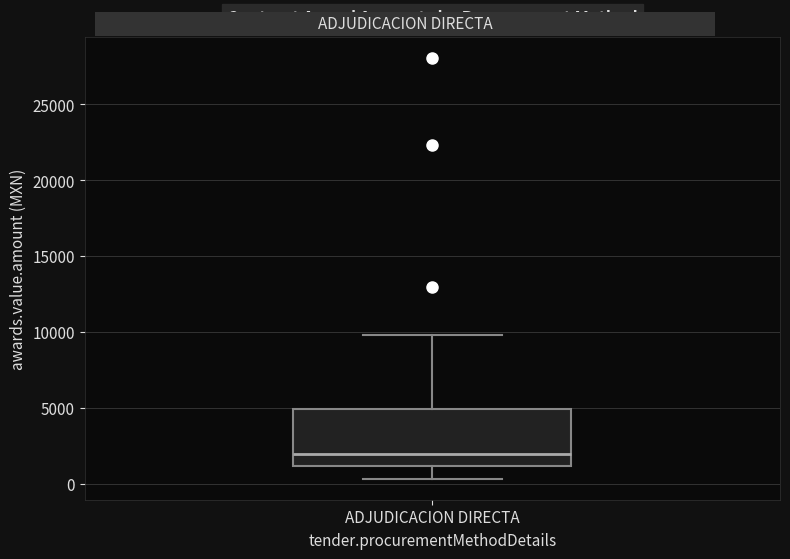

Read this box plot against the y-axis: the position of the median line, the range covered by the box, and the ends of both whiskers. The values are not printed on the chart, so give them approximately, as read against the axis.

median 2000, box 1000 to 5000, whiskers 500 to 10000